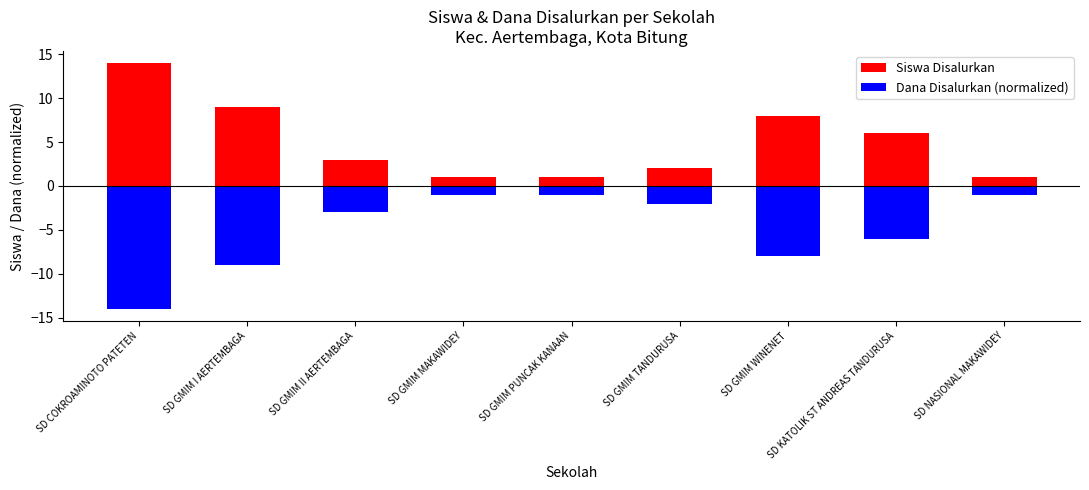

Which series has the widest spread of values?

Siswa Disalurkan